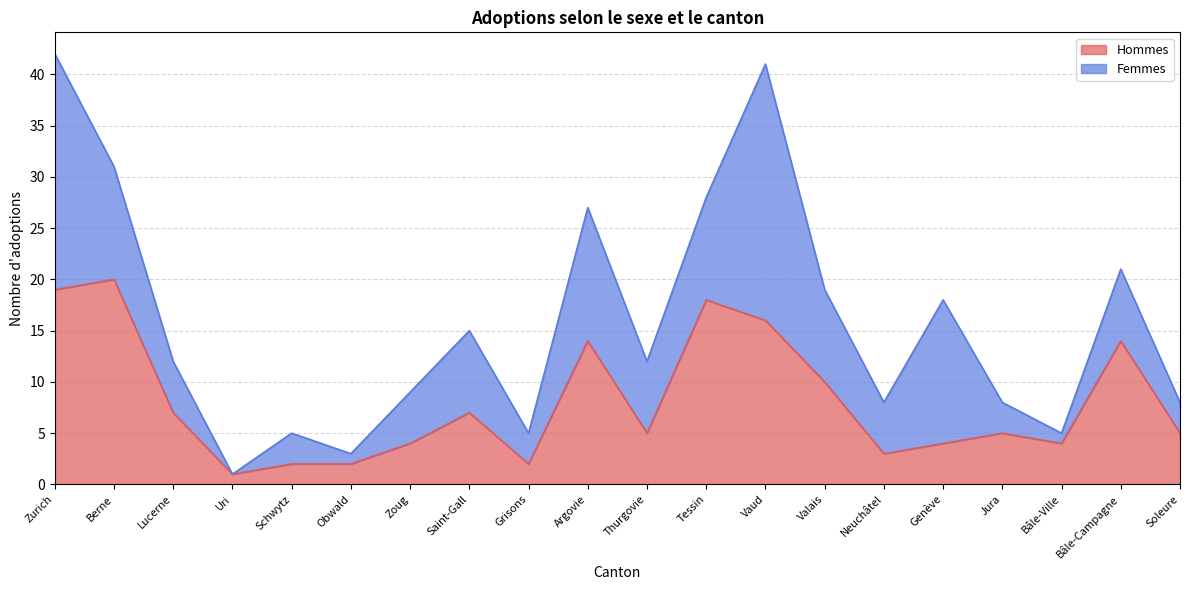

The value at Uri is 0. True or false?

False